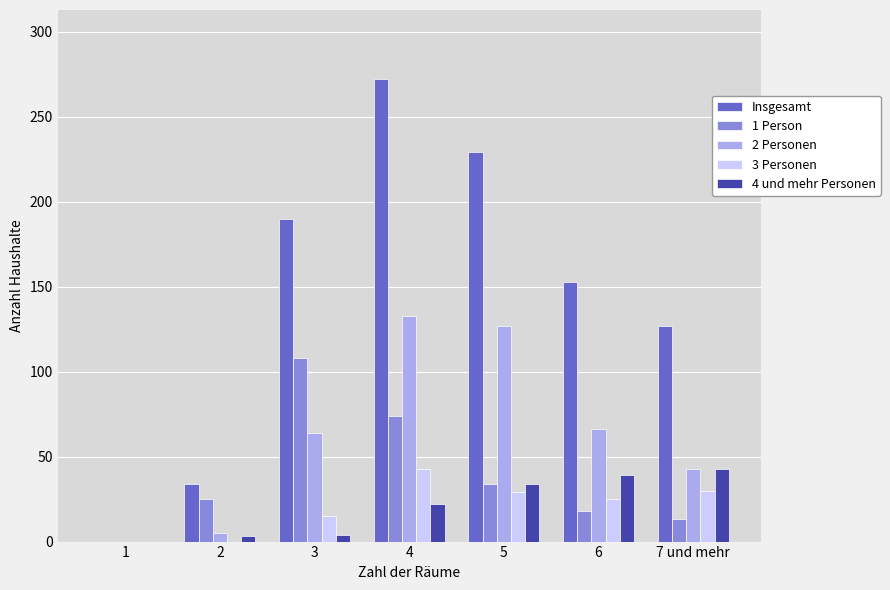

What is the maximum value shown in the chart?

272